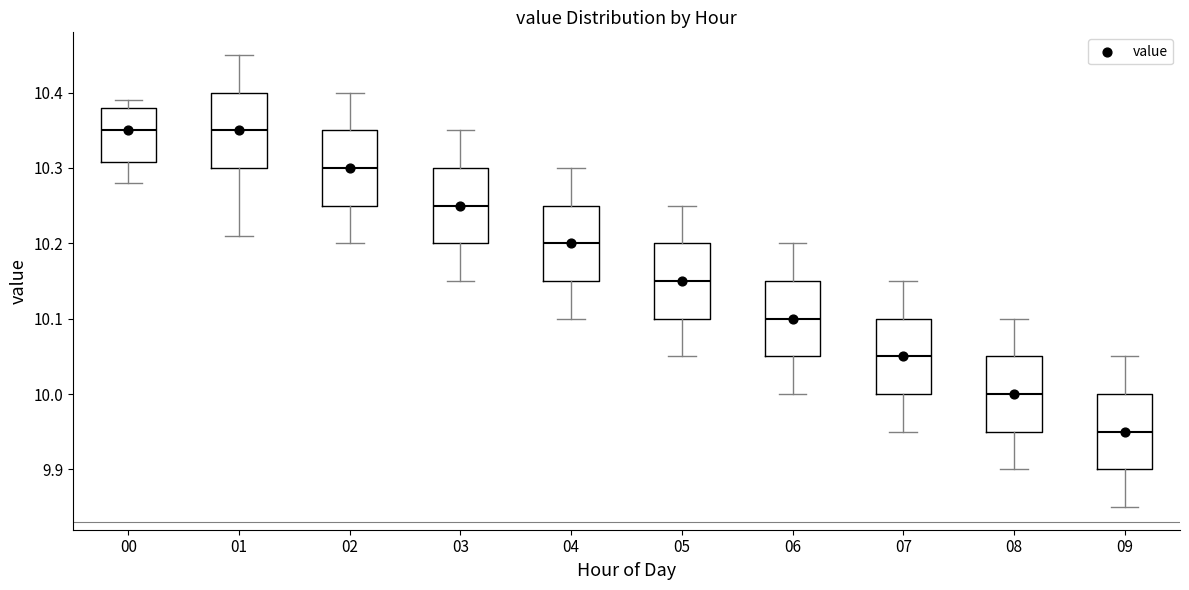

Reading left to right, read every box against the y-axis: the position of its median line, the range the box covers, and the ends of its whiskers. The values are not printed on the chart, so give them approximately, as read against the axis.

00: median 10.35, box 10.31 to 10.38, whiskers 10.28 to 10.39
01: median 10.35, box 10.30 to 10.40, whiskers 10.21 to 10.45
02: median 10.30, box 10.25 to 10.35, whiskers 10.20 to 10.40
03: median 10.25, box 10.20 to 10.30, whiskers 10.15 to 10.35
04: median 10.20, box 10.15 to 10.25, whiskers 10.10 to 10.30
05: median 10.15, box 10.10 to 10.20, whiskers 10.05 to 10.25
06: median 10.10, box 10.05 to 10.15, whiskers 10.00 to 10.20
07: median 10.05, box 10.00 to 10.10, whiskers 9.95 to 10.15
08: median 10.00, box 9.95 to 10.05, whiskers 9.90 to 10.10
09: median 9.95, box 9.90 to 10.00, whiskers 9.85 to 10.05